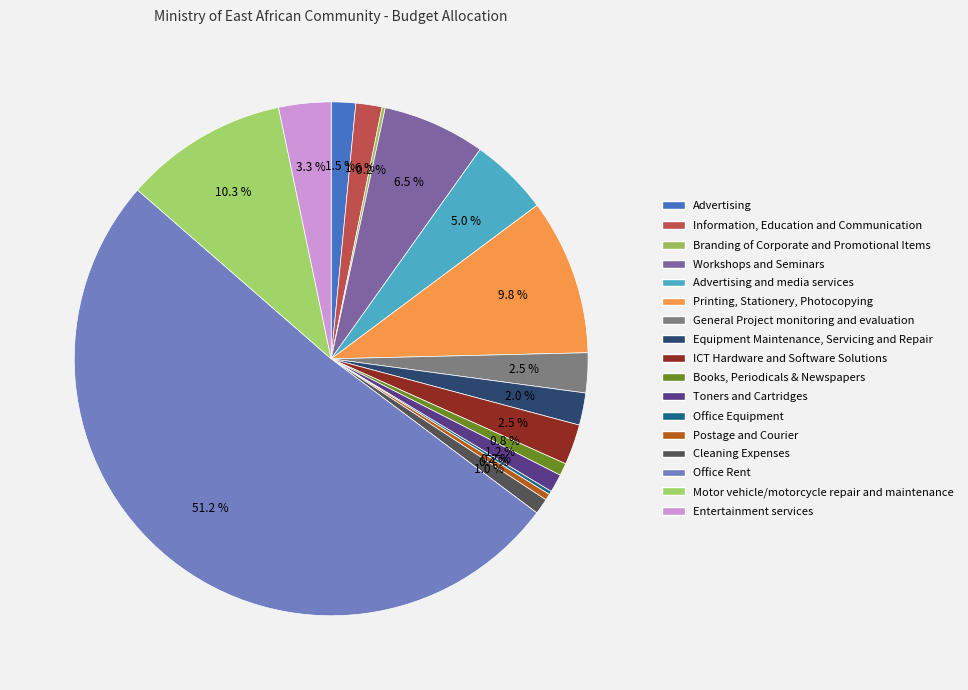

To the nearest percent, what is the average slice percentage?

6%